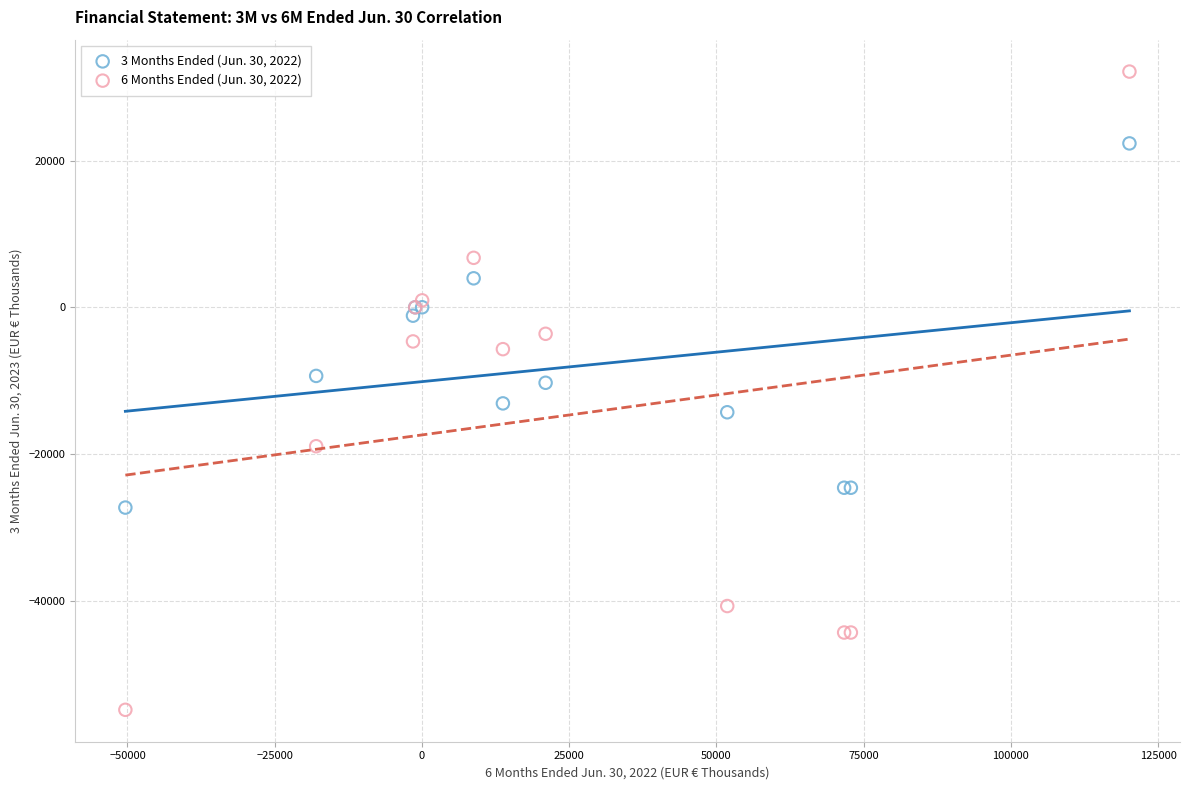

Which series has the widest spread of Y values?

6 Months Ended (Jun. 30, 2022)